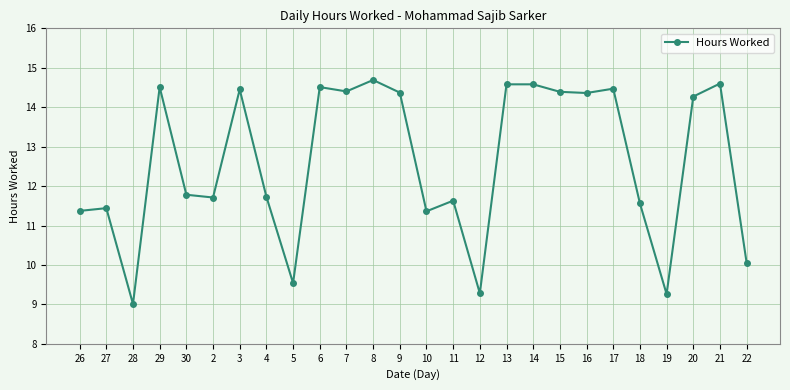

Does the chart display data point markers on the line(s)?

Yes